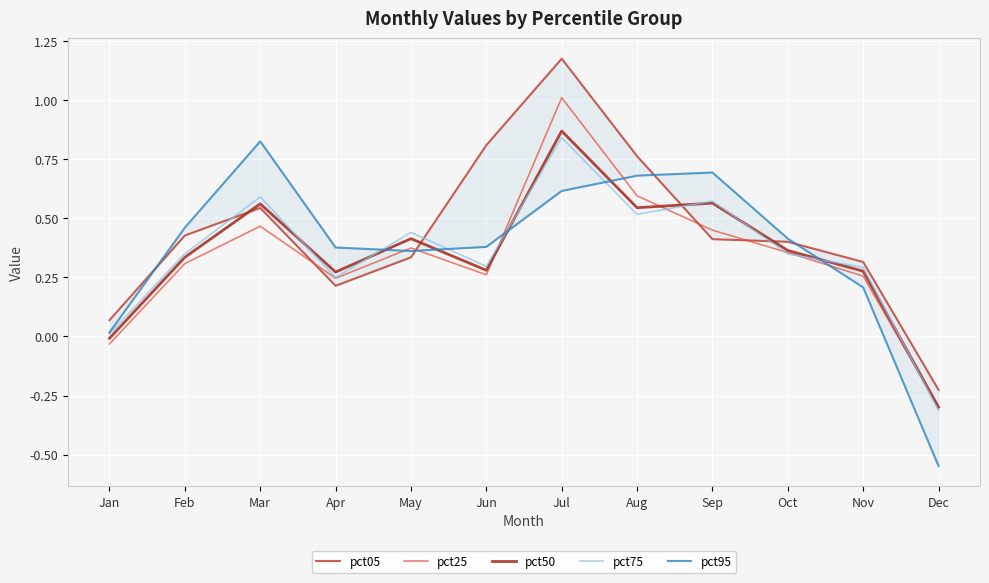

Which series has the widest spread of values?

pct05